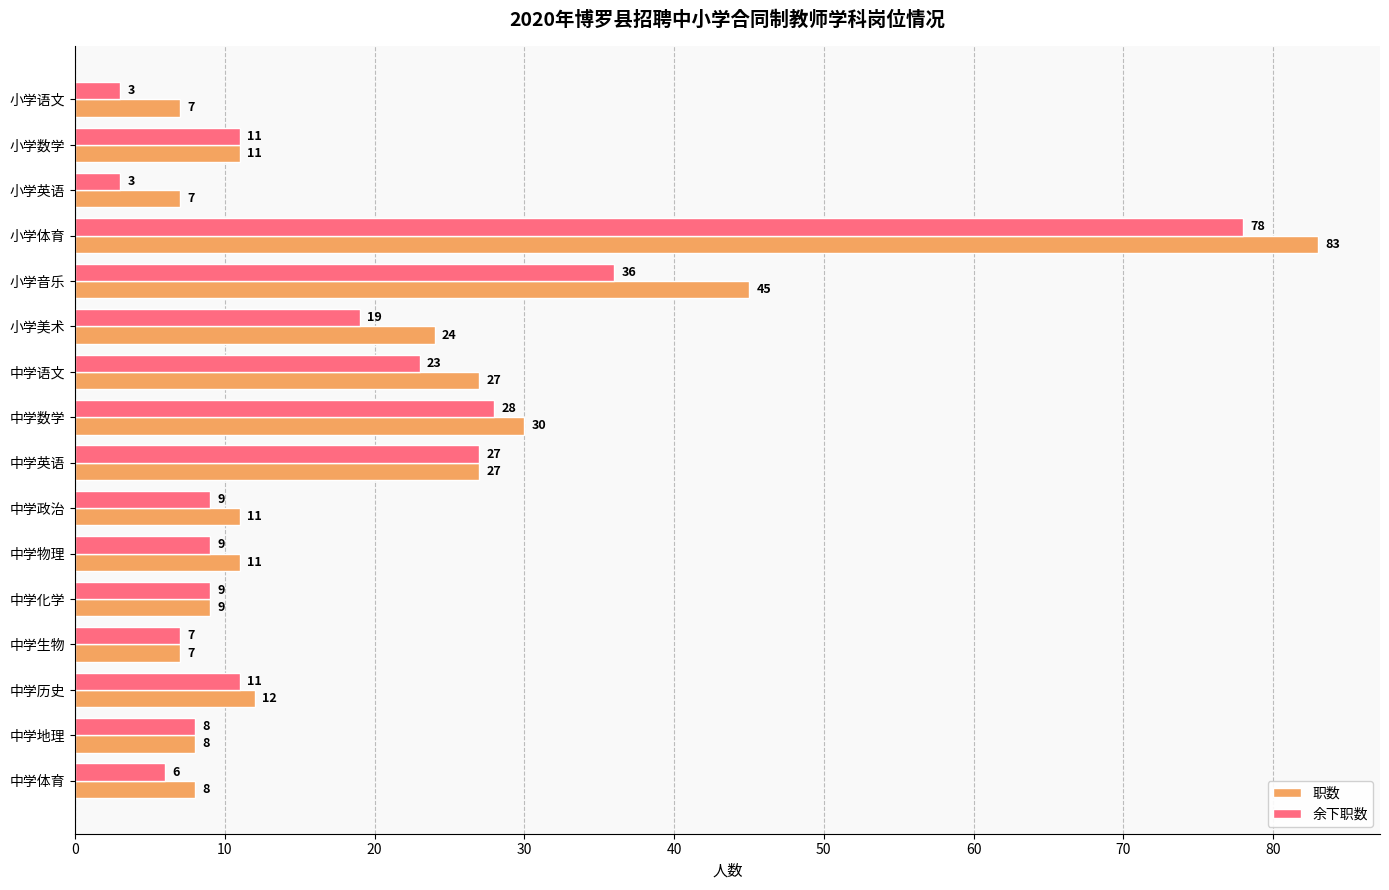

True or false: 职数 has a value of 45 at 小学音乐.

True